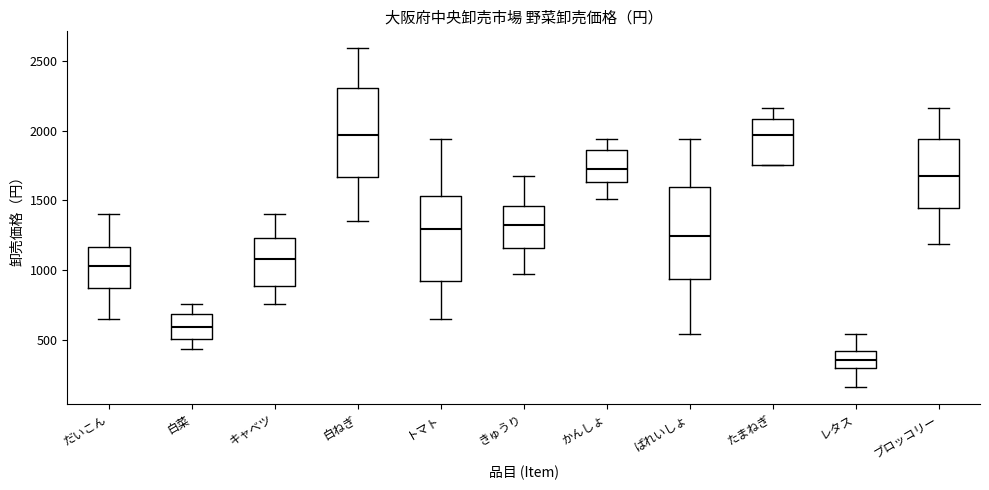

Reading left to right, read every box against the y-axis: the position of its median line, the range the box covers, and the ends of its whiskers. The values are not printed on the chart, so give them approximately, as read against the axis.

だいこん: median 1050, box 850 to 1150, whiskers 650 to 1400
白菜: median 600, box 500 to 700, whiskers 450 to 750
キャベツ: median 1100, box 900 to 1250, whiskers 750 to 1400
白ねぎ: median 1950, box 1650 to 2300, whiskers 1350 to 2600
トマト: median 1300, box 900 to 1550, whiskers 650 to 1950
きゅうり: median 1300, box 1150 to 1450, whiskers 950 to 1650
かんしょ: median 1750, box 1650 to 1850, whiskers 1500 to 1950
ばれいしょ: median 1250, box 950 to 1600, whiskers 550 to 1950
たまねぎ: median 1950, box 1750 to 2100, whiskers 1750 to 2150
レタス: median 350, box 300 to 400, whiskers 150 to 550
ブロッコリー: median 1650, box 1450 to 1950, whiskers 1200 to 2150